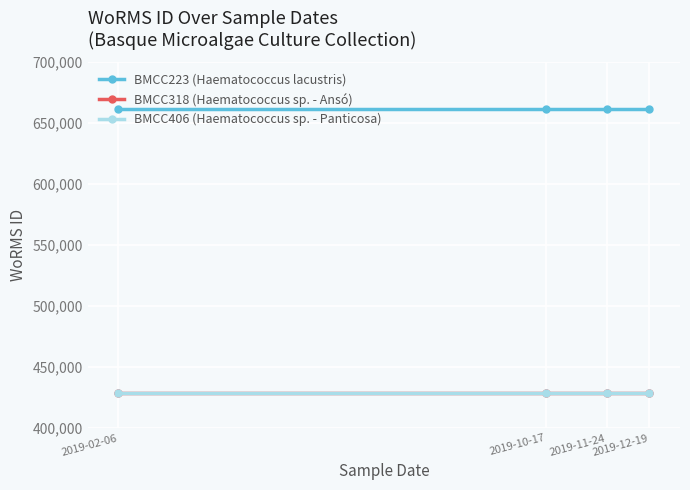

What is the label of the 1st point from the left?

2019-02-06